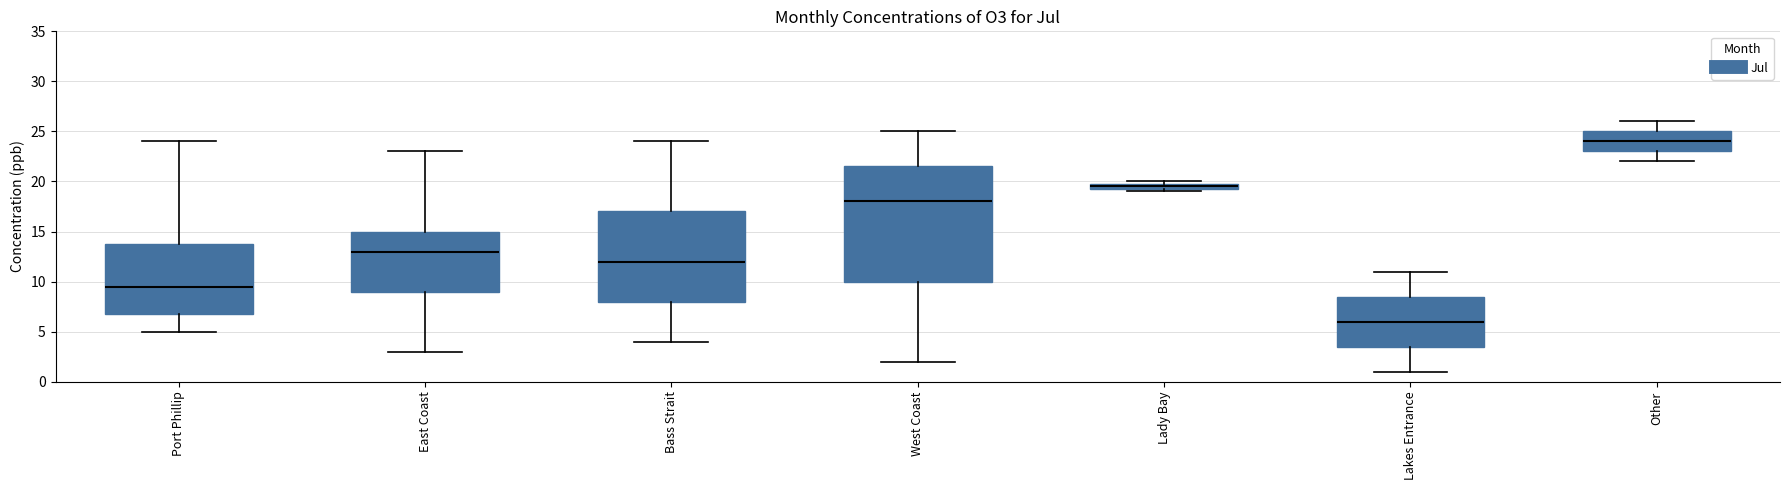

Where does the lower whisker of the box for West Coast end on the y-axis? The values are not printed on the chart, so give them approximately, as read against the axis.

2.0